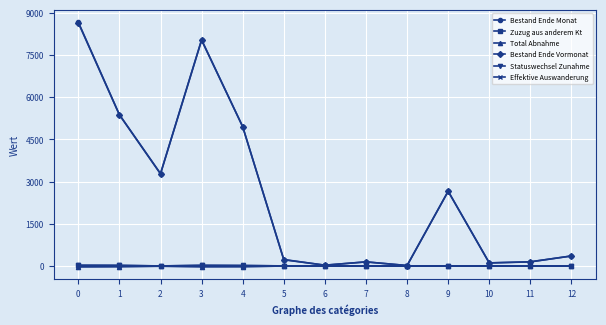

How many data points does each series have?

13